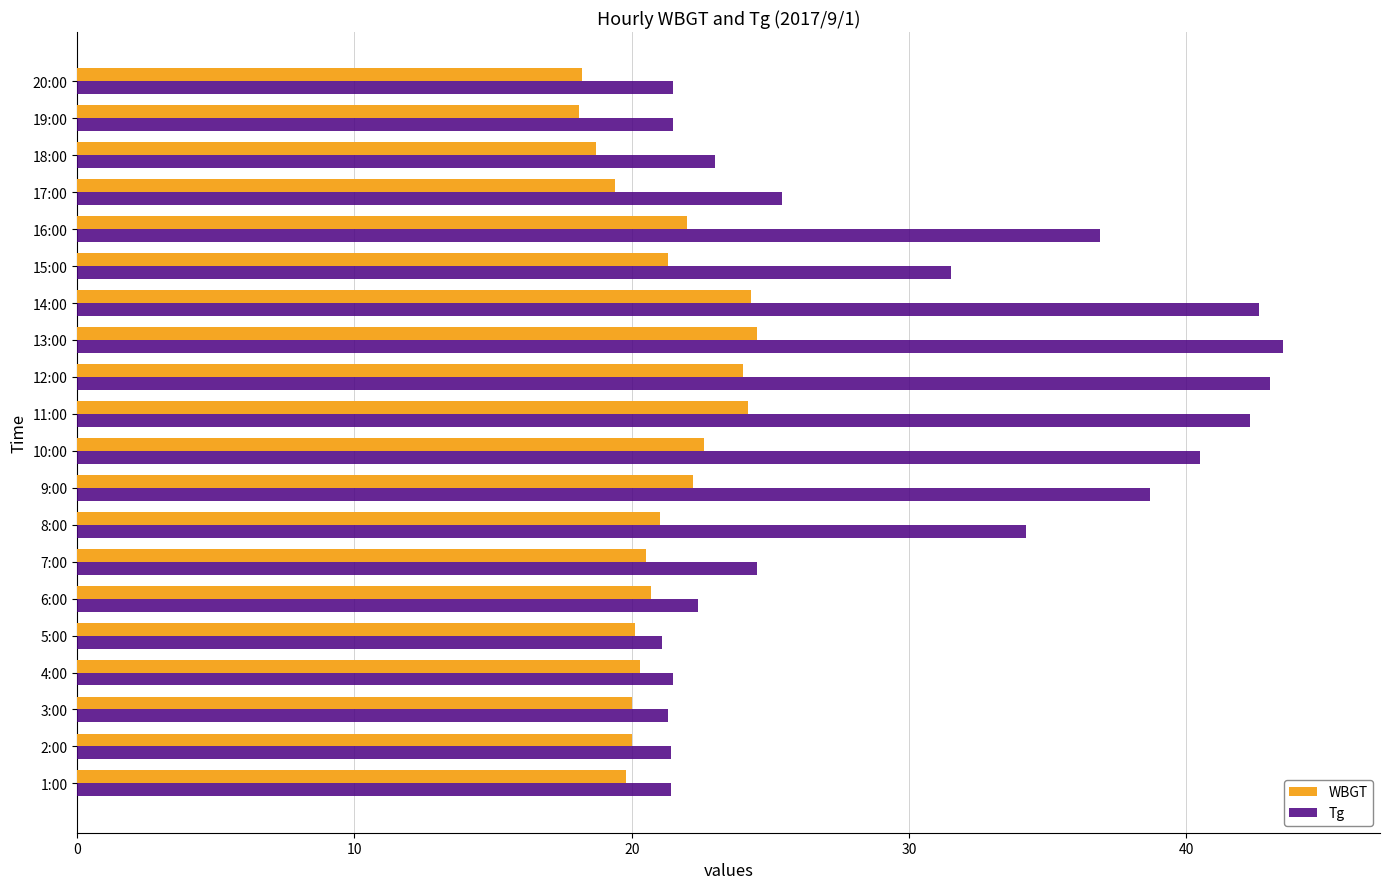

What is the spread (max minus min) of values at 13:00?

19.0